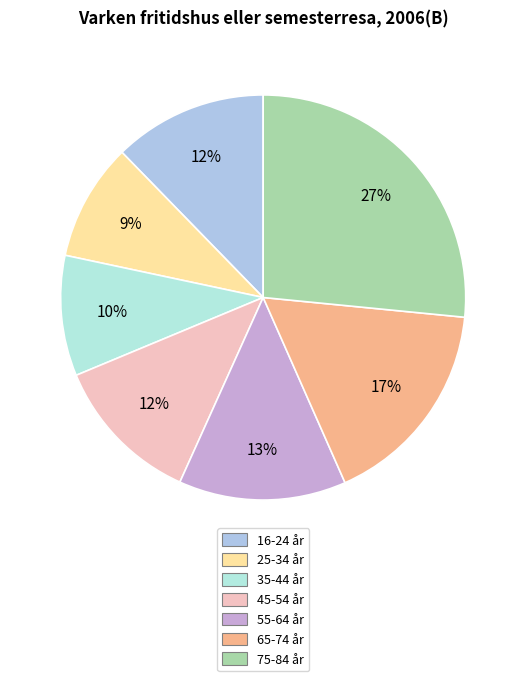

To the nearest percent, what is the average slice percentage?

14%